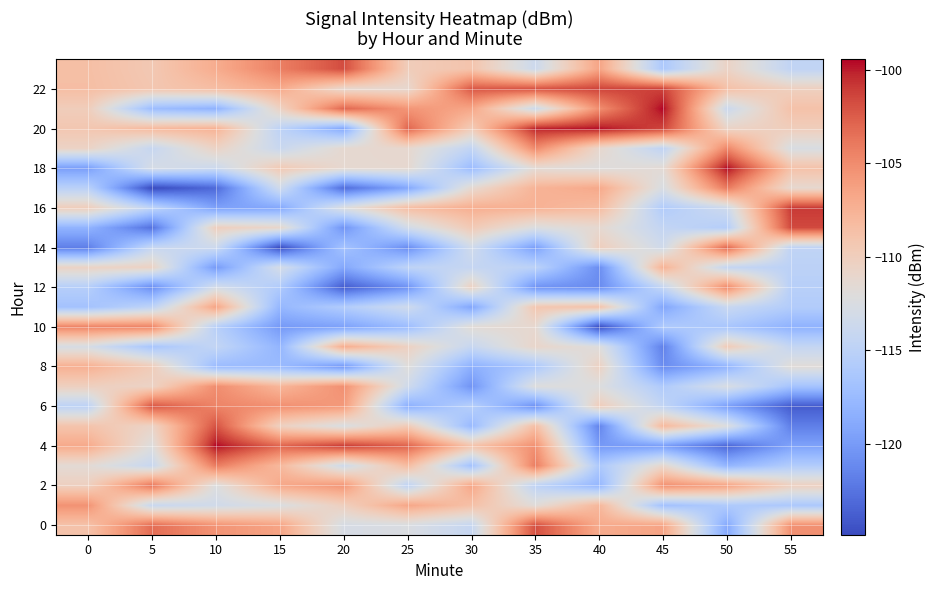

What is the difference between the highest and lowest values at 5?

22.7